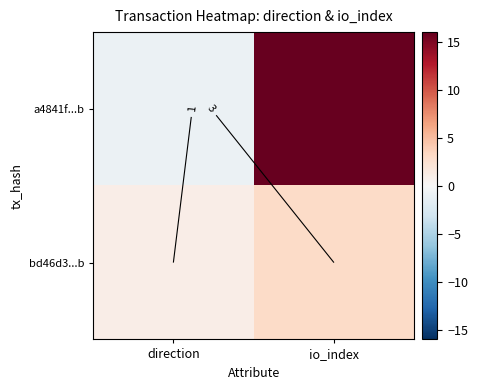

Rank the series by their average value, from highest to lowest.

a4841f...b, bd46d3...b